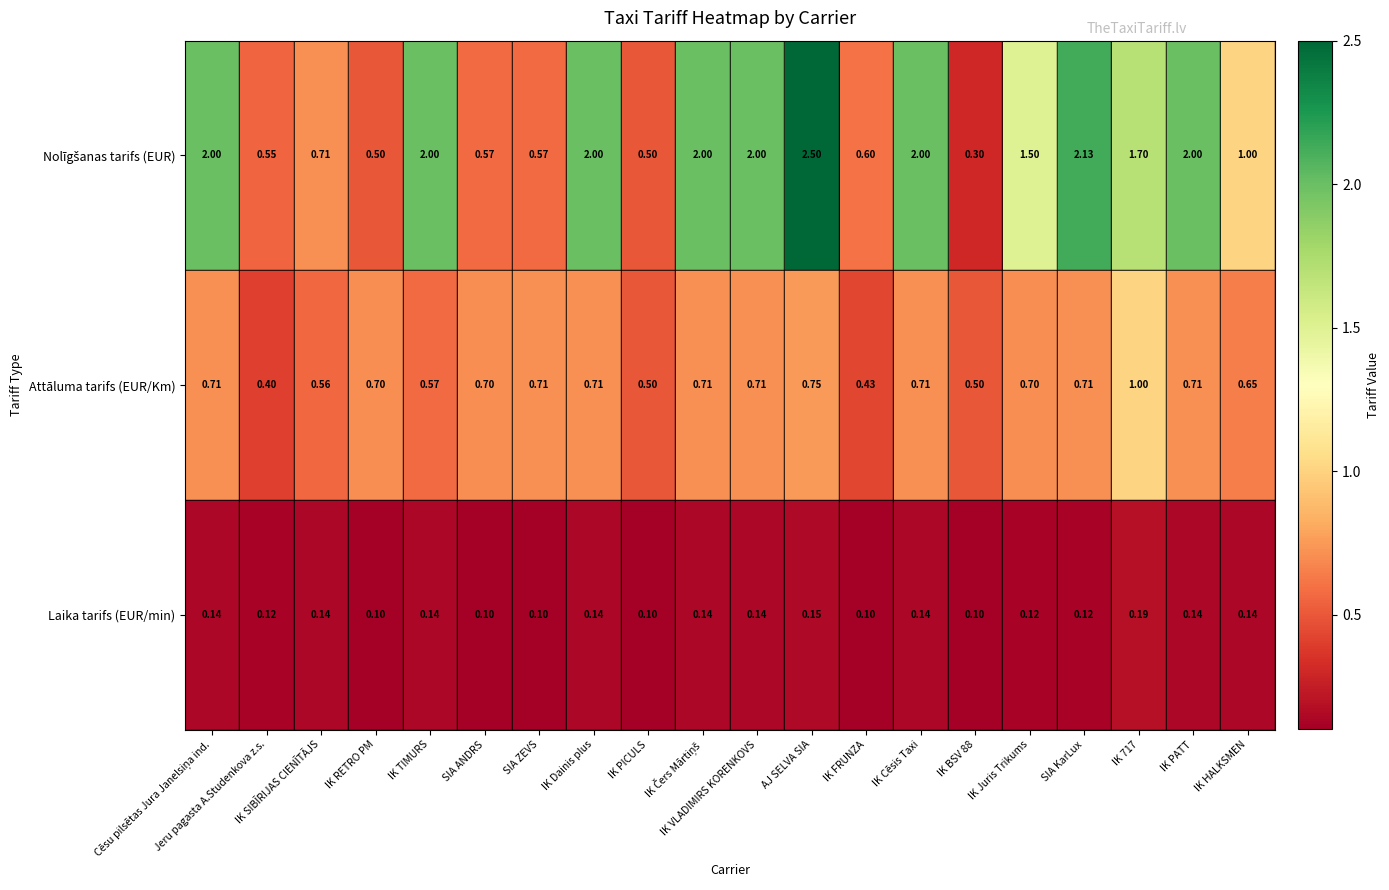

At how many categories does at least one series exceed 0?

20